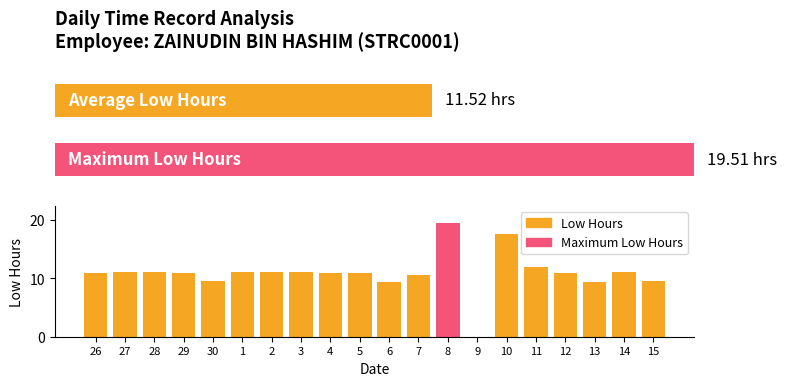

How many values are above zero?

19